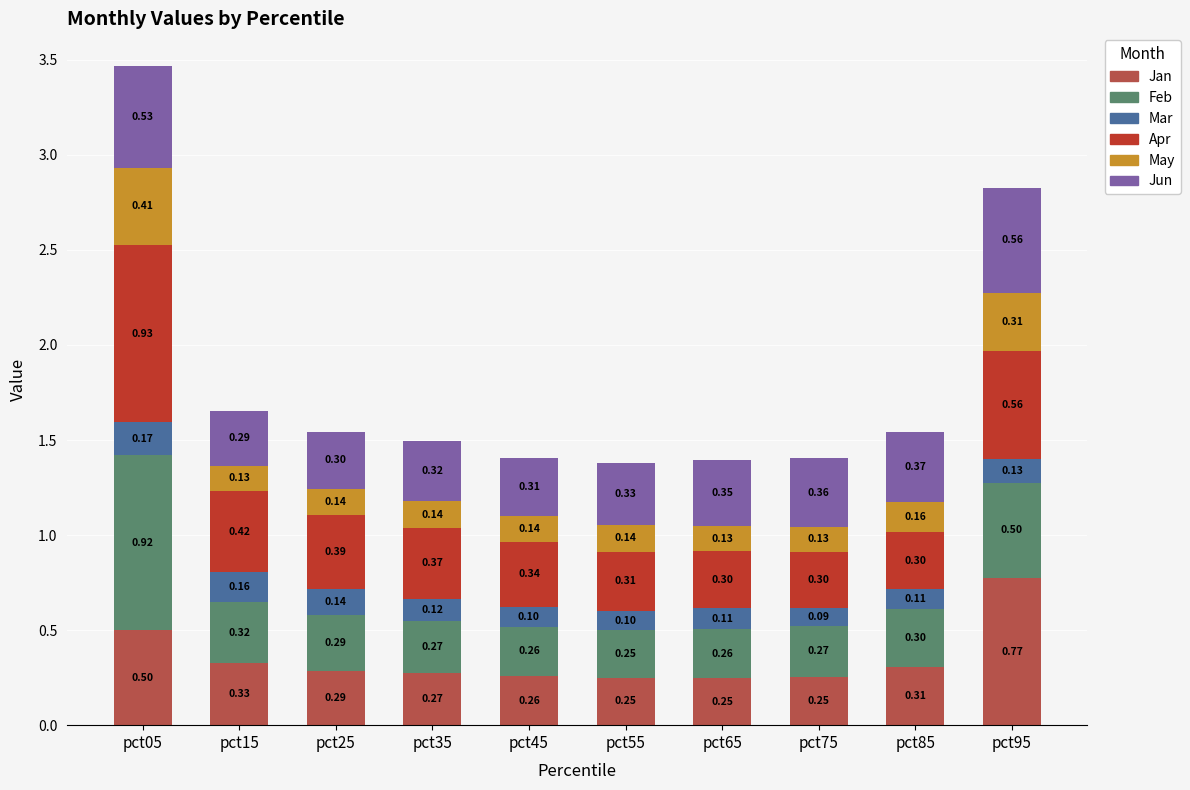

What is the difference between the maximum and minimum values in the Jan series?

0.5